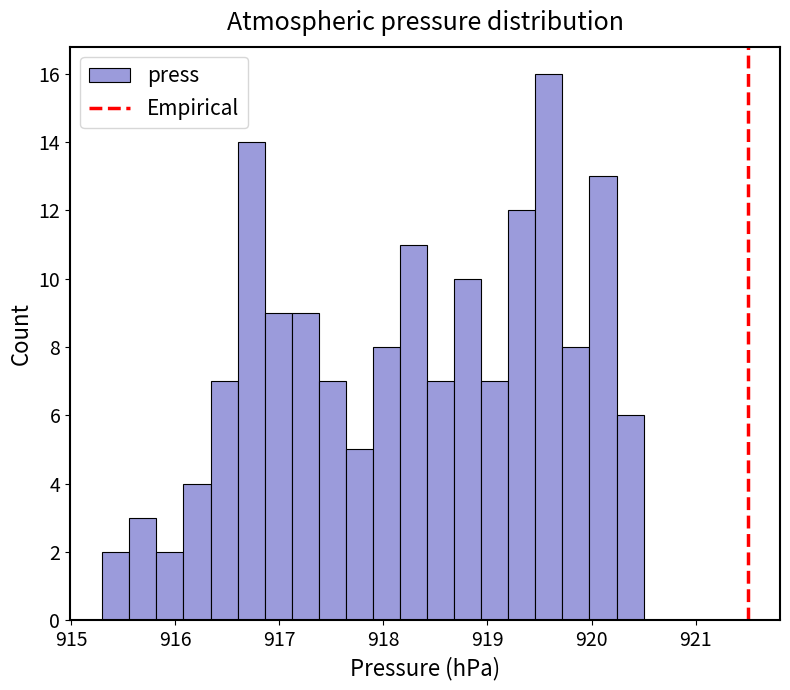

Read against the x-axis, roughly where is the centre of the tallest bar?

919.6